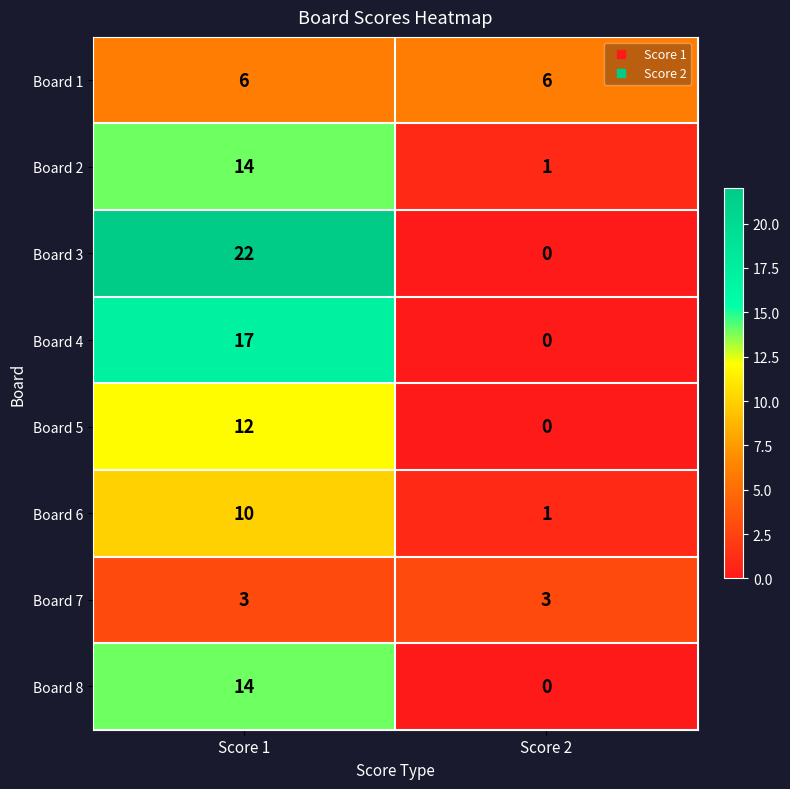

Count the number of categories in the chart.

2